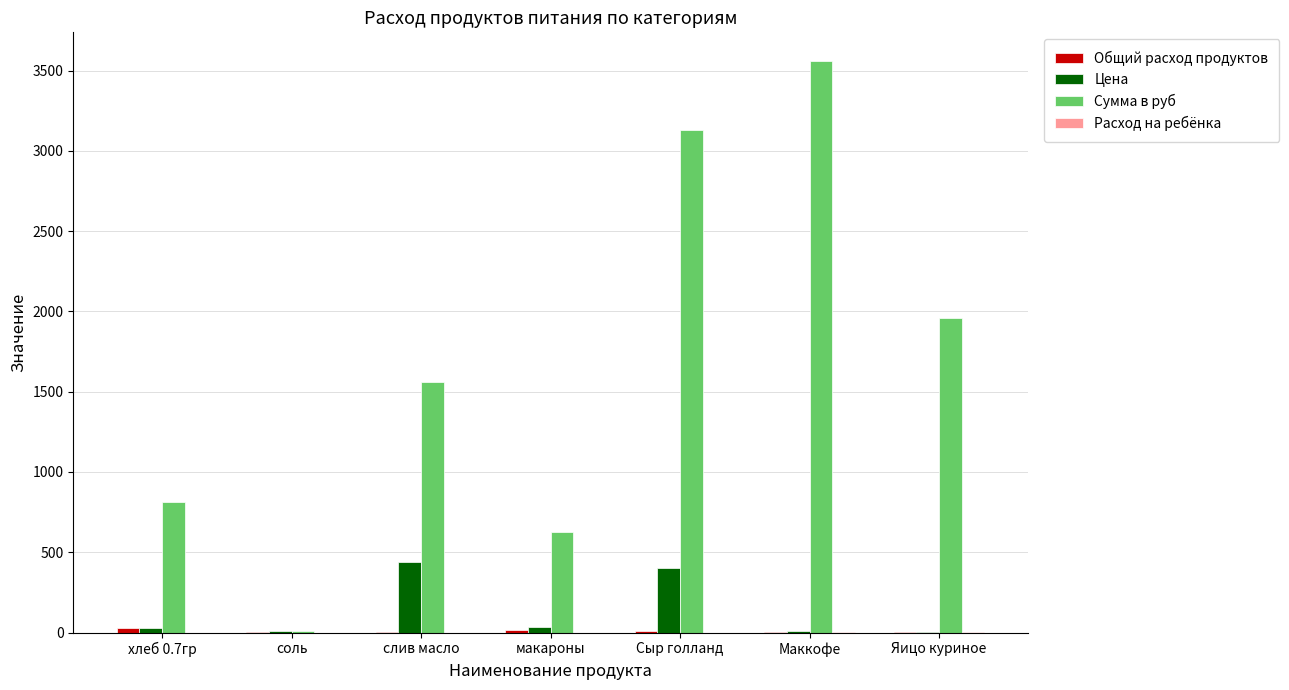

Count the number of data series in this chart.

4